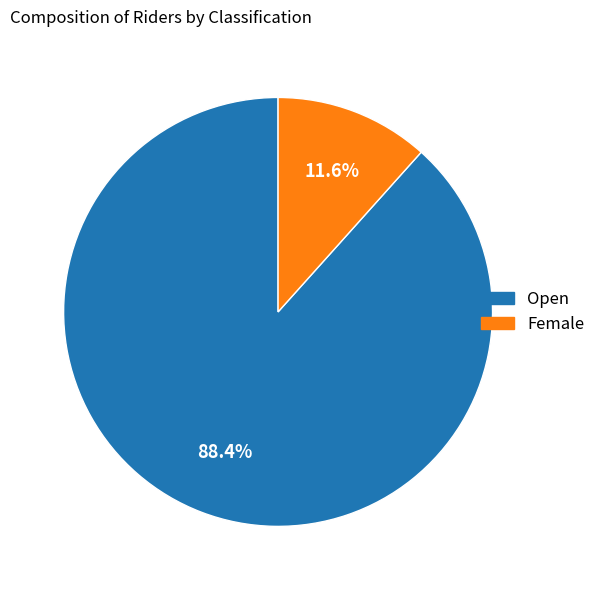

How much of the chart is everything except Open?

11.6%